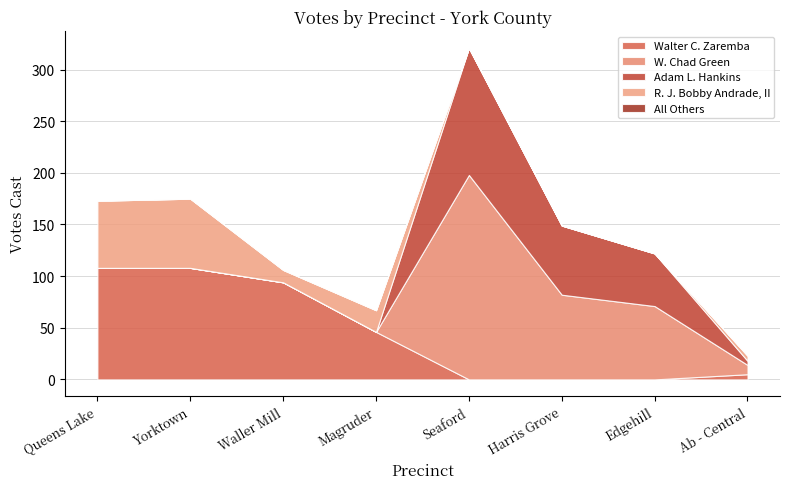

How many lines are shown in the chart?

5